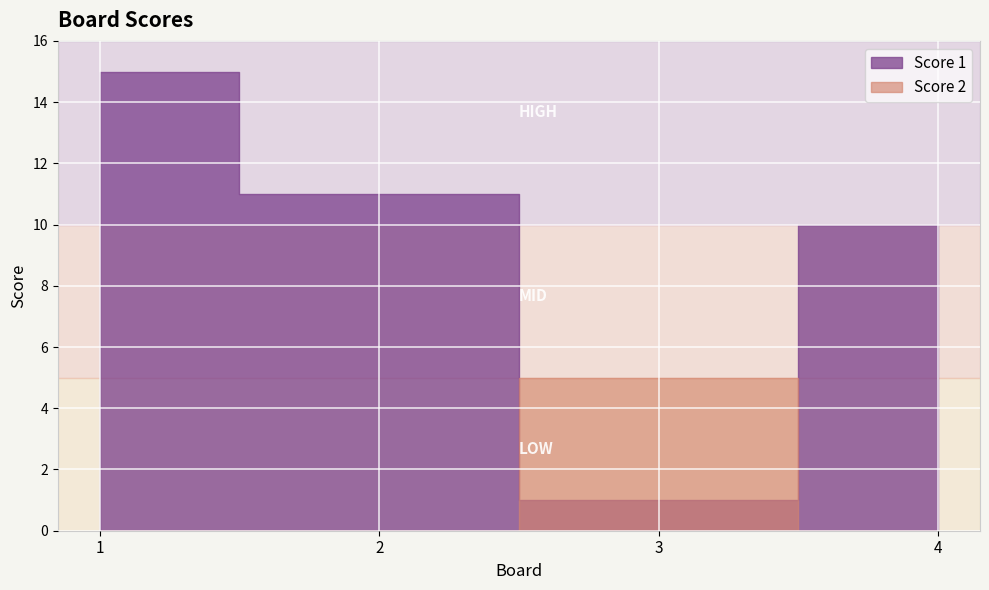

What is the difference between the Score 2 values at 3 and 4?

5